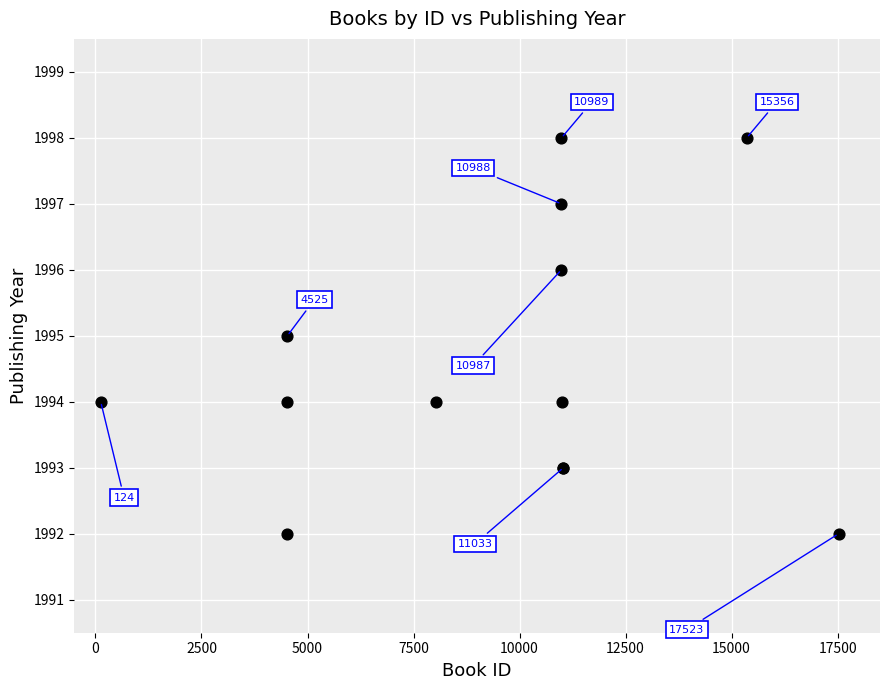

What Y value in the scatter plot is closest to 1995?

1995